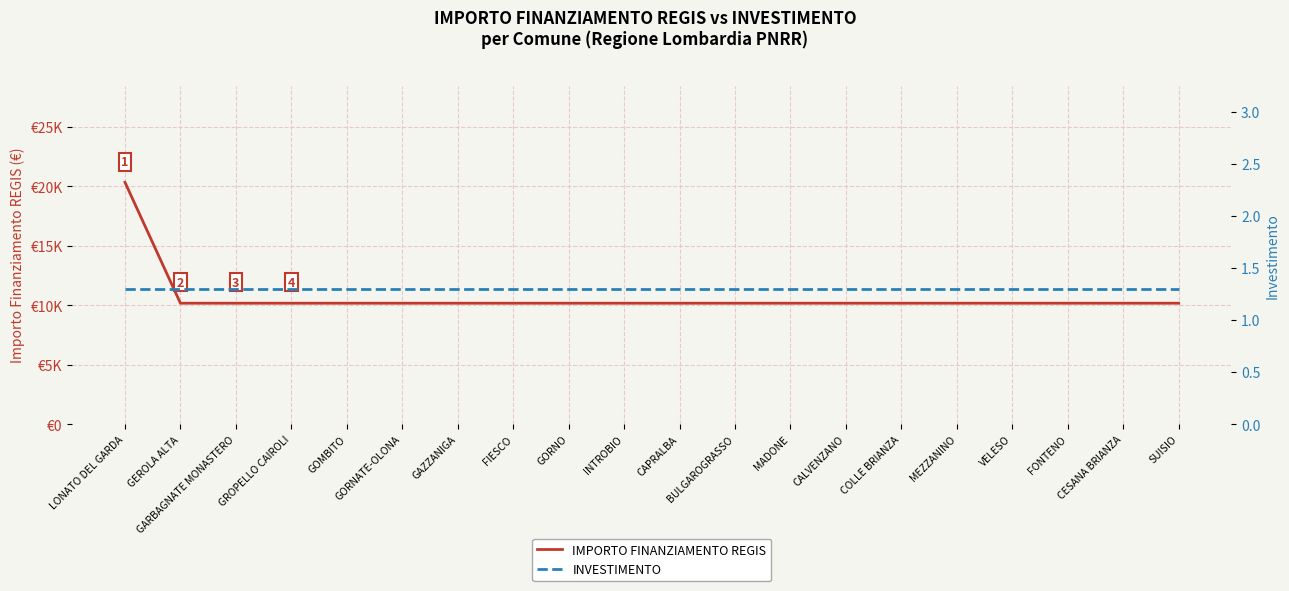

Rank the series by their average value, from highest to lowest.

IMPORTO FINANZIAMENTO REGIS, INVESTIMENTO